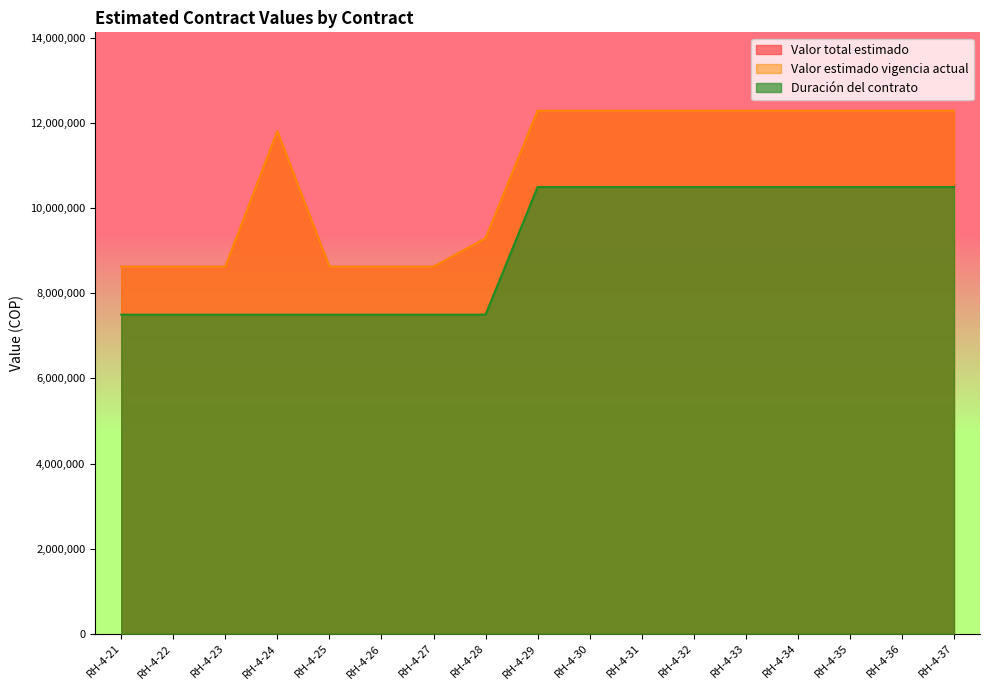

At which category is the sum across all series the highest?

RH-4-29